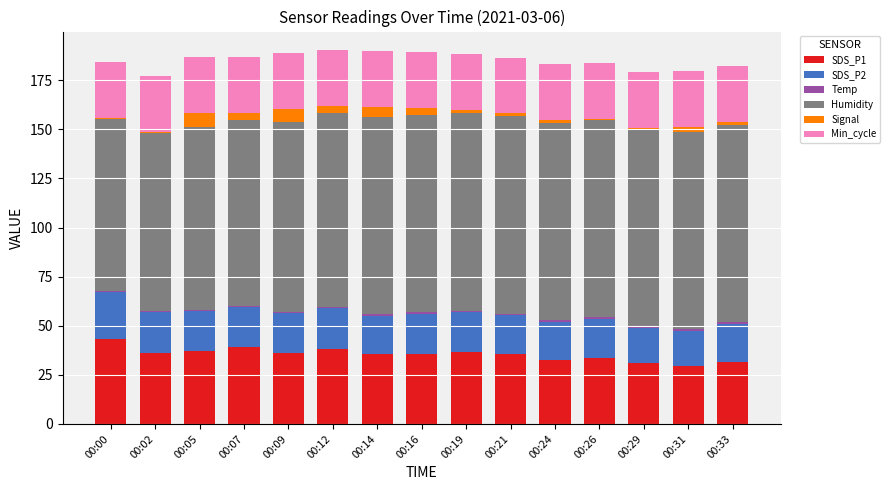

What is the sum of all SDS_P1 values?

530.8